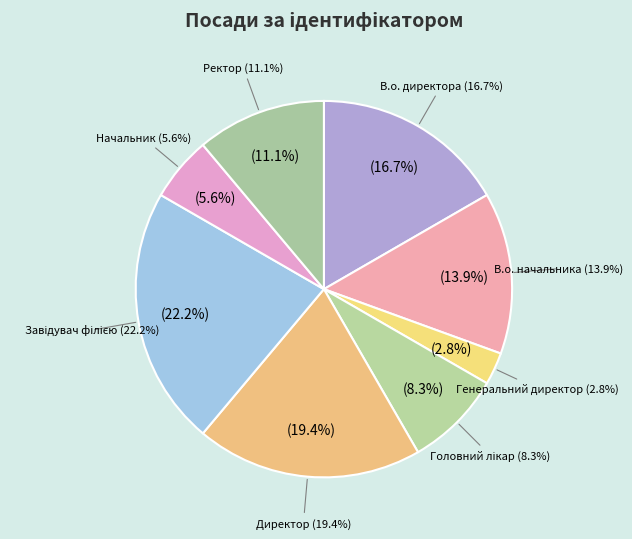

Between В.о. начальника and Завідувач філією, which is larger?

Завідувач філією